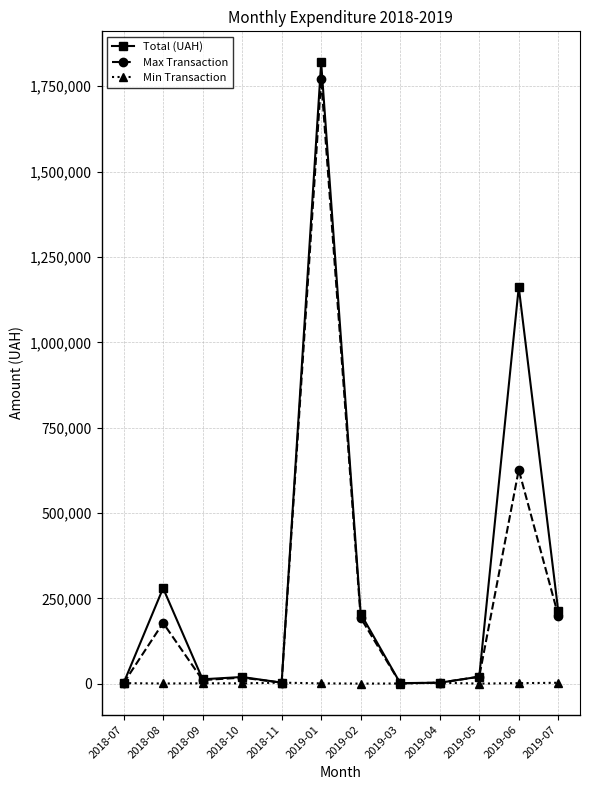

Which series has the largest total across all categories?

Total (UAH)